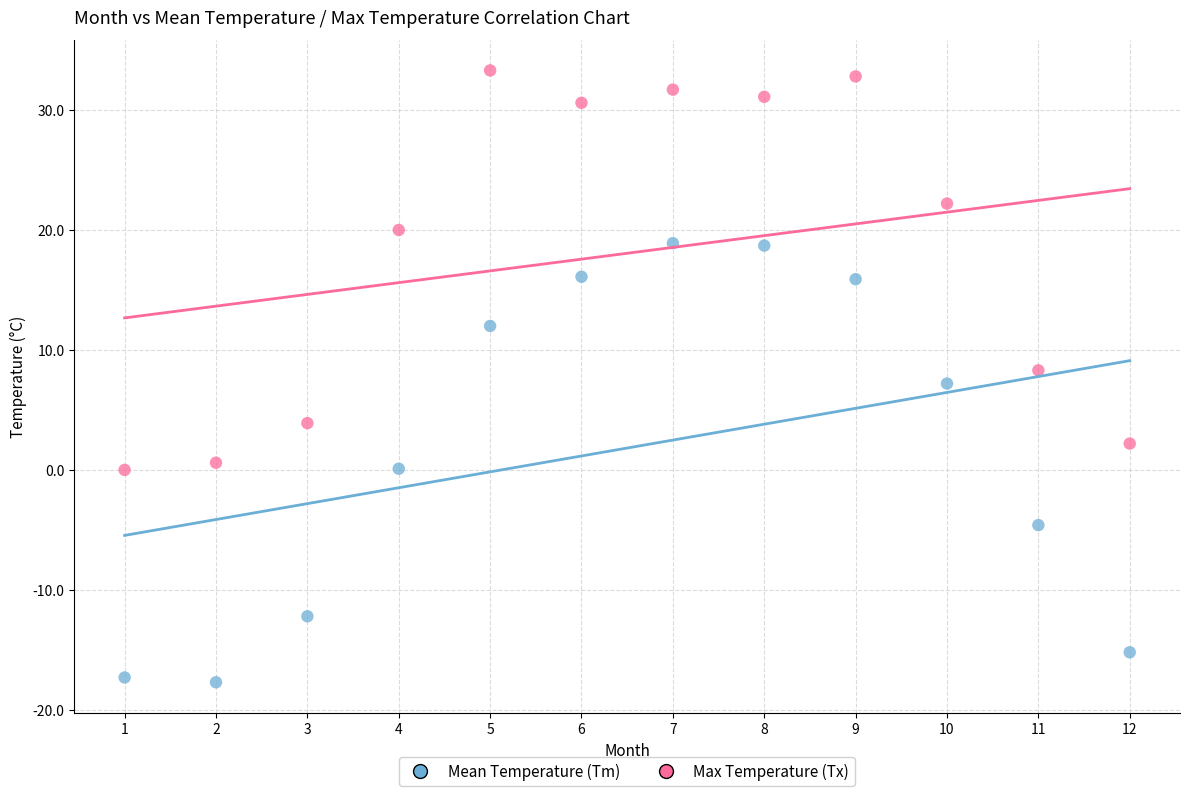

Which series reaches the minimum Y coordinate?

Mean Temperature (Tm)